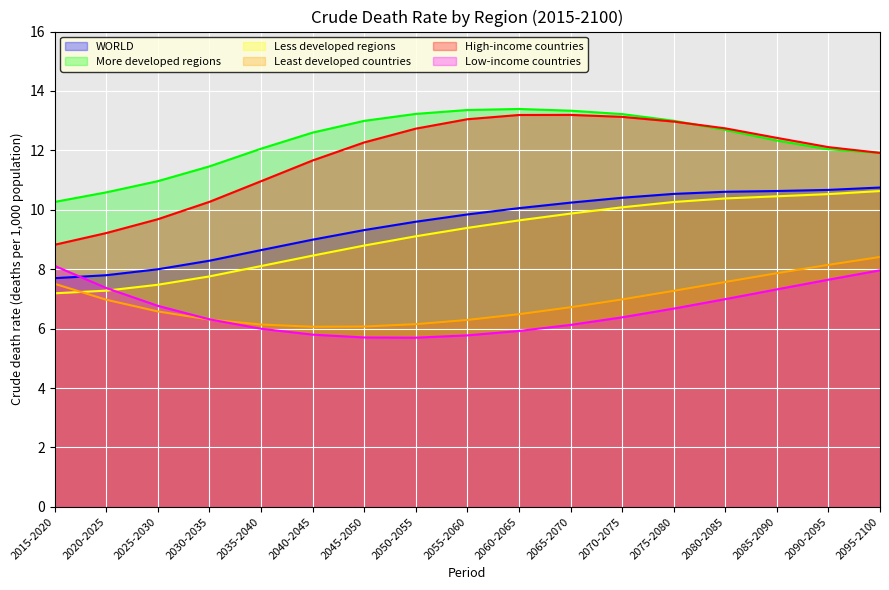

Reading left to right, extract all data points from this chart.

WORLD: 2015-2020=7.7	2020-2025=7.8	2025-2030=8.0	2030-2035=8.3	2035-2040=8.6	2040-2045=9.0	2045-2050=9.3	2050-2055=9.6	2055-2060=9.8	2060-2065=10.1	2065-2070=10.2	2070-2075=10.4	2075-2080=10.5	2080-2085=10.6	2085-2090=10.6	2090-2095=10.7	2095-2100=10.8
More developed regions: 2015-2020=10.3	2020-2025=10.6	2025-2030=11.0	2030-2035=11.5	2035-2040=12.1	2040-2045=12.6	2045-2050=13.0	2050-2055=13.2	2055-2060=13.4	2060-2065=13.4	2065-2070=13.3	2070-2075=13.2	2075-2080=13.0	2080-2085=12.7	2085-2090=12.3	2090-2095=12.0	2095-2100=11.9
Less developed regions: 2015-2020=7.2	2020-2025=7.3	2025-2030=7.5	2030-2035=7.8	2035-2040=8.1	2040-2045=8.5	2045-2050=8.8	2050-2055=9.1	2055-2060=9.4	2060-2065=9.6	2065-2070=9.9	2070-2075=10.1	2075-2080=10.3	2080-2085=10.4	2085-2090=10.5	2090-2095=10.5	2095-2100=10.6
Least developed countries: 2015-2020=7.5	2020-2025=7.0	2025-2030=6.6	2030-2035=6.3	2035-2040=6.1	2040-2045=6.1	2045-2050=6.1	2050-2055=6.2	2055-2060=6.3	2060-2065=6.5	2065-2070=6.7	2070-2075=7.0	2075-2080=7.3	2080-2085=7.6	2085-2090=7.9	2090-2095=8.1	2095-2100=8.4
High-income countries: 2015-2020=8.8	2020-2025=9.2	2025-2030=9.7	2030-2035=10.3	2035-2040=11.0	2040-2045=11.7	2045-2050=12.3	2050-2055=12.7	2055-2060=13.0	2060-2065=13.2	2065-2070=13.2	2070-2075=13.1	2075-2080=13.0	2080-2085=12.7	2085-2090=12.4	2090-2095=12.1	2095-2100=11.9
Low-income countries: 2015-2020=8.1	2020-2025=7.4	2025-2030=6.8	2030-2035=6.3	2035-2040=6.0	2040-2045=5.8	2045-2050=5.7	2050-2055=5.7	2055-2060=5.8	2060-2065=5.9	2065-2070=6.1	2070-2075=6.4	2075-2080=6.7	2080-2085=7.0	2085-2090=7.3	2090-2095=7.6	2095-2100=8.0